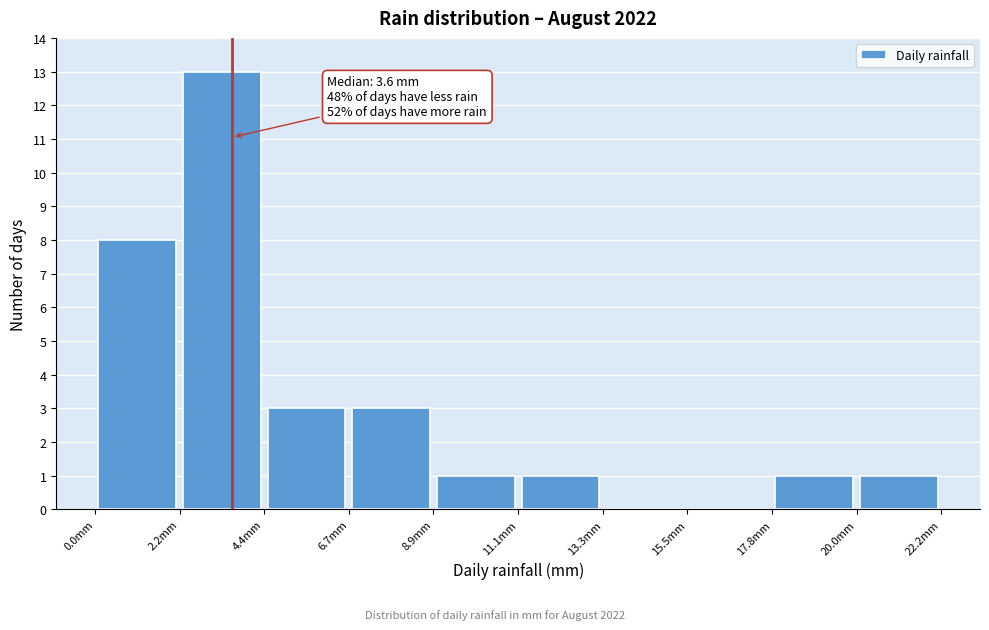

Which range on the x-axis has the tallest bar?

2.0 to 4.5